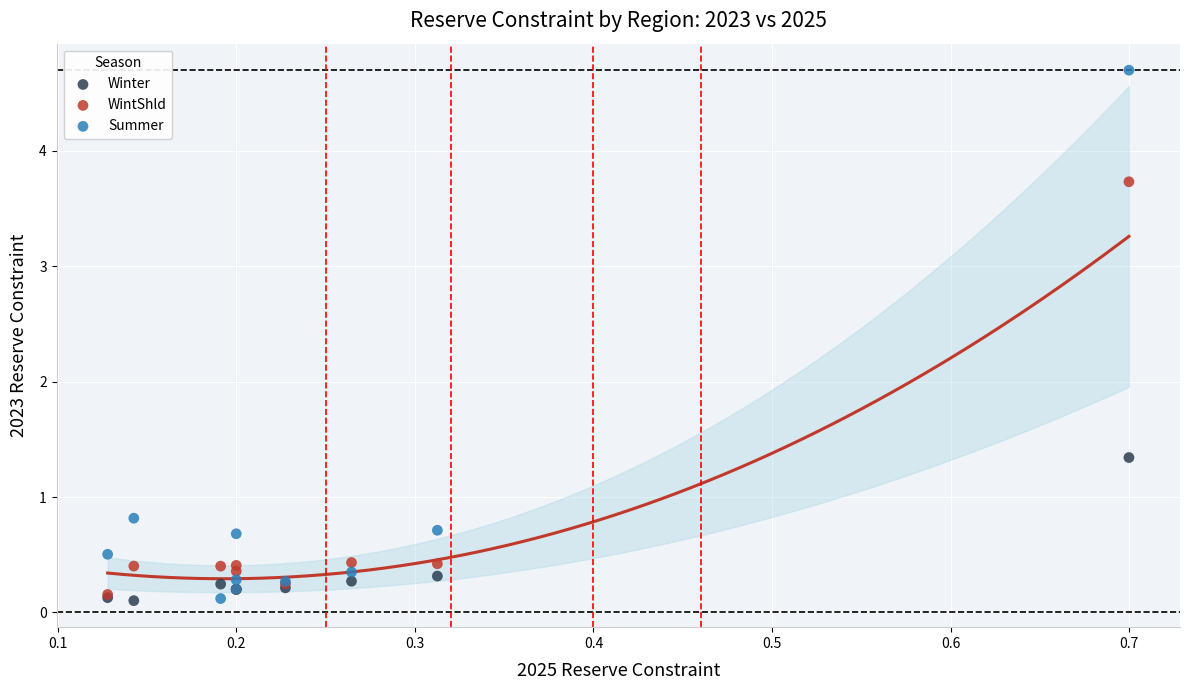

In the Summer series, what Y value is closest to 2?

0.8